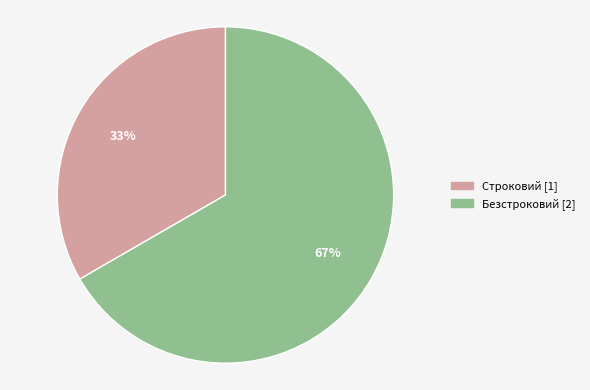

What is the smallest slice in the pie chart?

Строковий